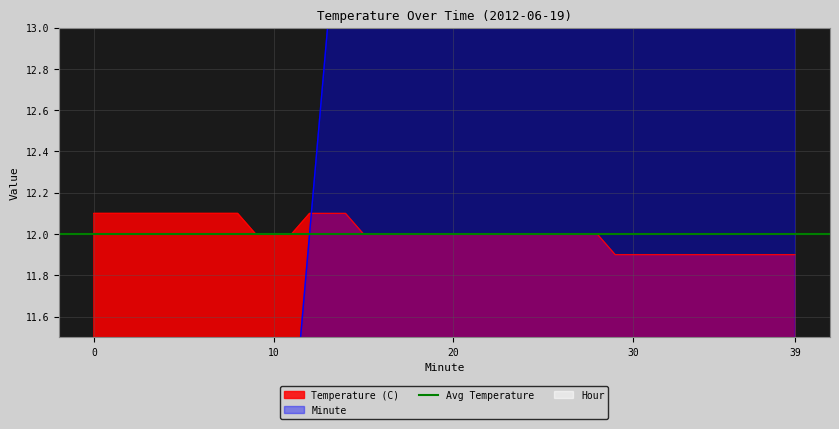

Reading left to right, list all the values displayed in this chart.

Temperature (C): 0=12.1	1=12.1	2=12.1	3=12.1	4=12.1	5=12.1	6=12.1	7=12.1	8=12.1	9=12.0	10=12.0	11=12.0	12=12.1	13=12.1	14=12.1	15=12.0	16=12.0	17=12.0	18=12.0	19=12.0	20=12.0	21=12.0	22=12.0	23=12.0	24=12.0	25=12.0	26=12.0	27=12.0	28=12.0	29=11.9	30=11.9	31=11.9	32=11.9	33=11.9	34=11.9	35=11.9	36=11.9	37=11.9	38=11.9	39=11.9
Minute: 0=0.0	1=1.0	2=2.0	3=3.0	4=4.0	5=5.0	6=6.0	7=7.0	8=8.0	9=9.0	10=10.0	11=11.0	12=12.0	13=13.0	14=14.0	15=15.0	16=16.0	17=17.0	18=18.0	19=19.0	20=20.0	21=21.0	22=22.0	23=23.0	24=24.0	25=25.0	26=26.0	27=27.0	28=28.0	29=29.0	30=30.0	31=31.0	32=32.0	33=33.0	34=34.0	35=35.0	36=36.0	37=37.0	38=38.0	39=39.0